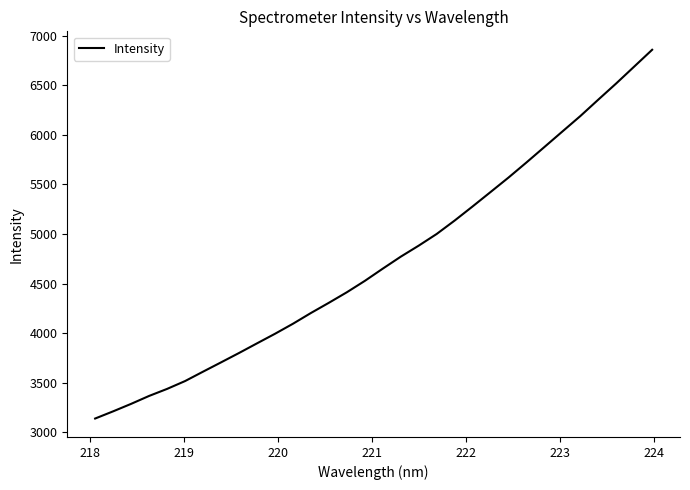

What is the smallest value displayed?

3140.2